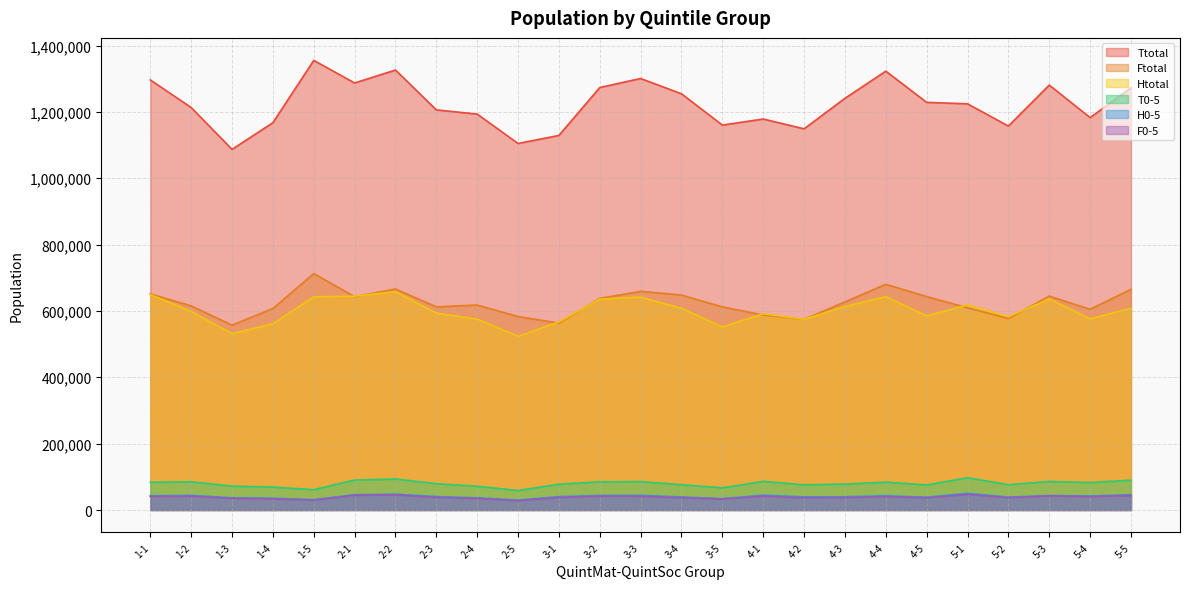

Which category has the highest value across all series?

1-5